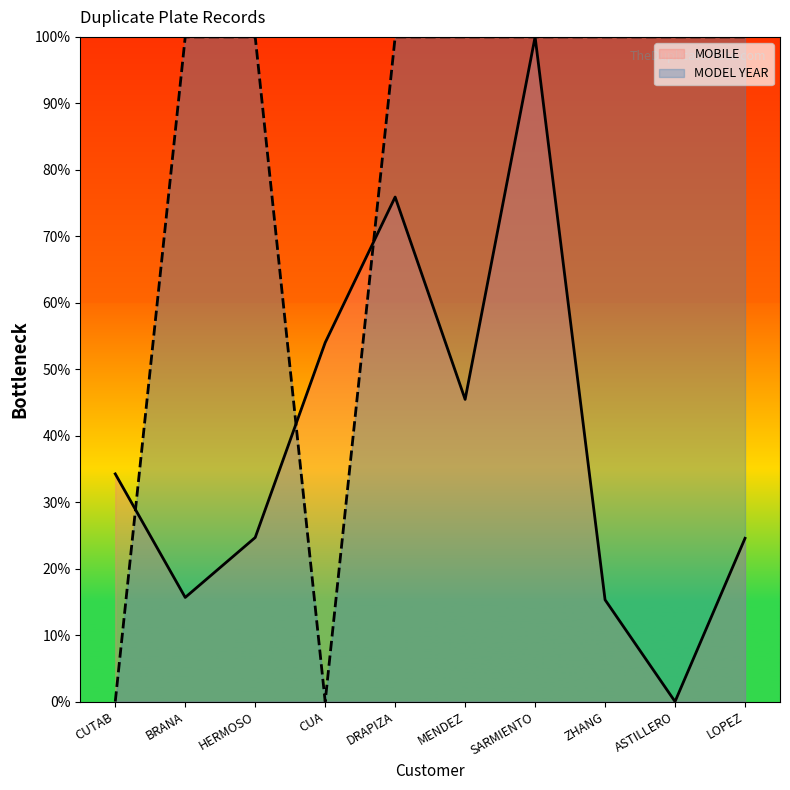

What is the difference between the second highest and minimum values in the MOBILE series?

75.9